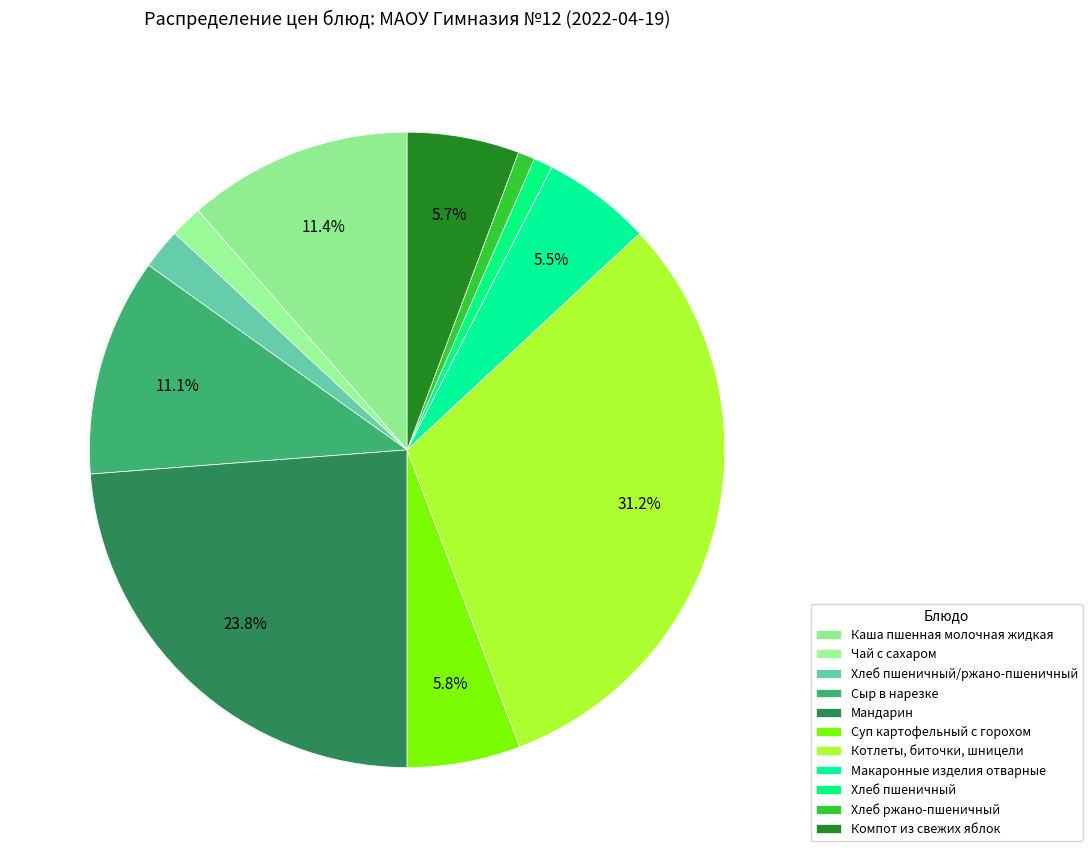

Which has a higher value, Чай с сахаром or Суп картофельный с горохом?

Суп картофельный с горохом